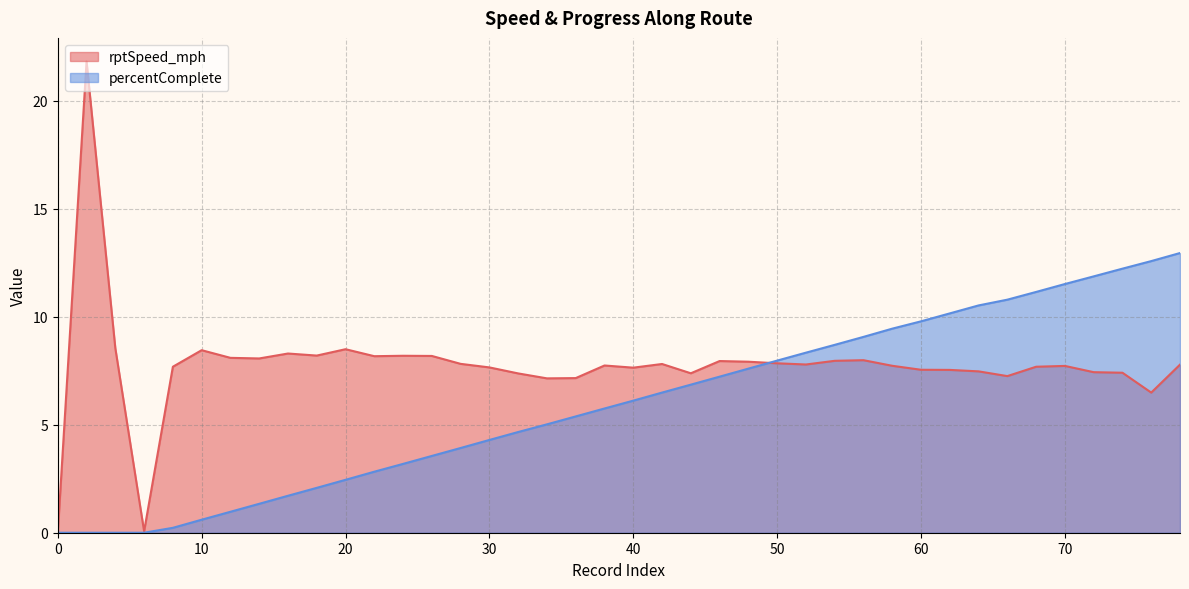

Between 34 and 56, which series saw the biggest shift?

percentComplete